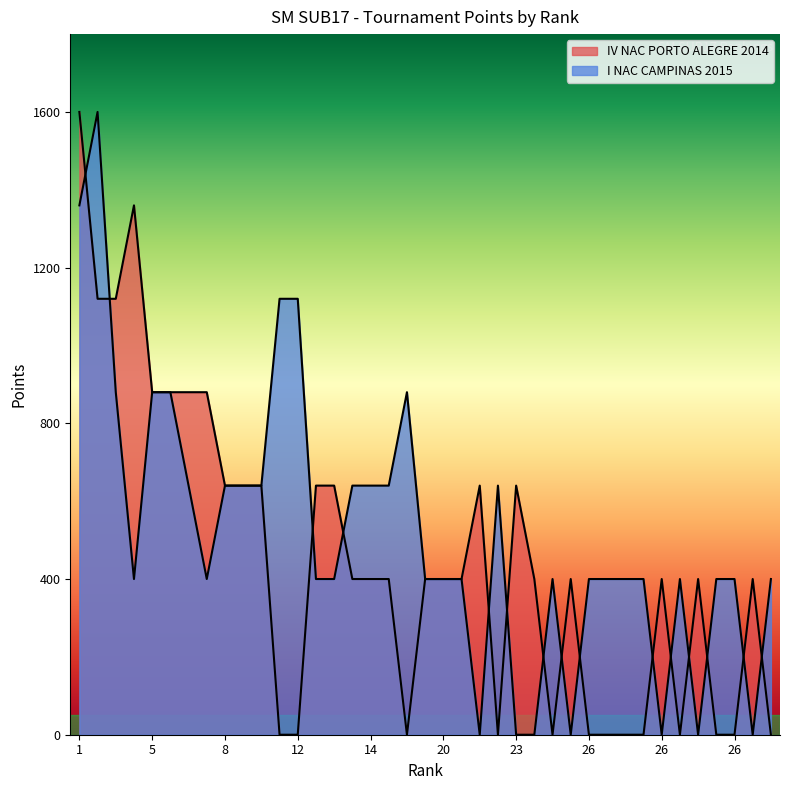

What is the total value across all series at 20?

800